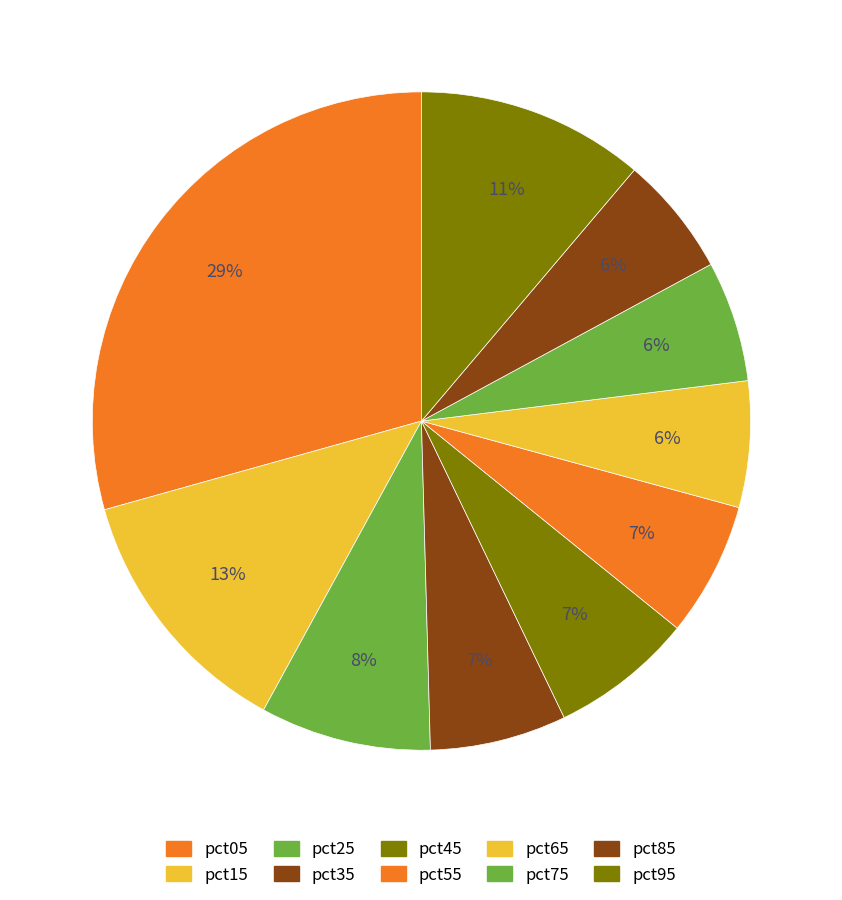

Count the number of slices in the pie.

10